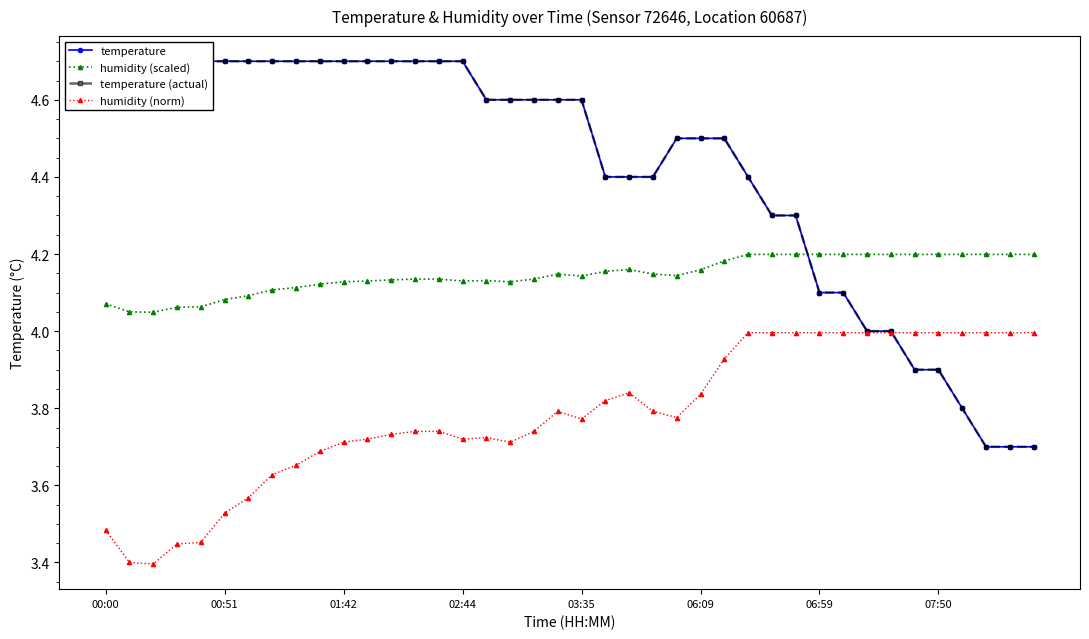

True or false: temperature has more than 1 interior local peaks.

False